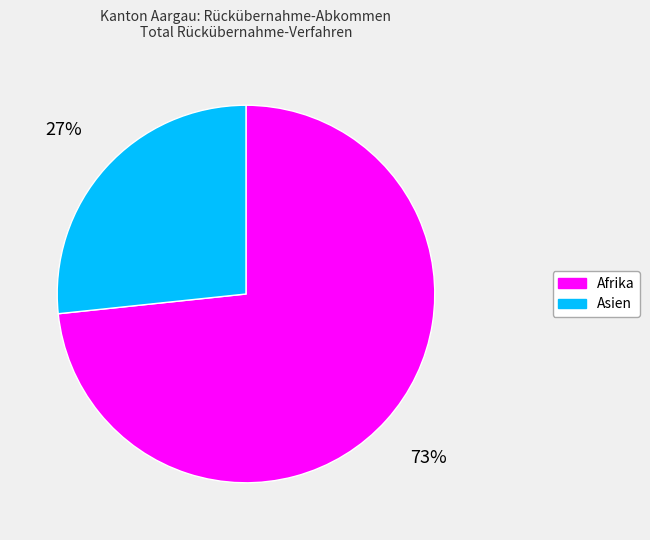

Which slice is the largest?

Afrika